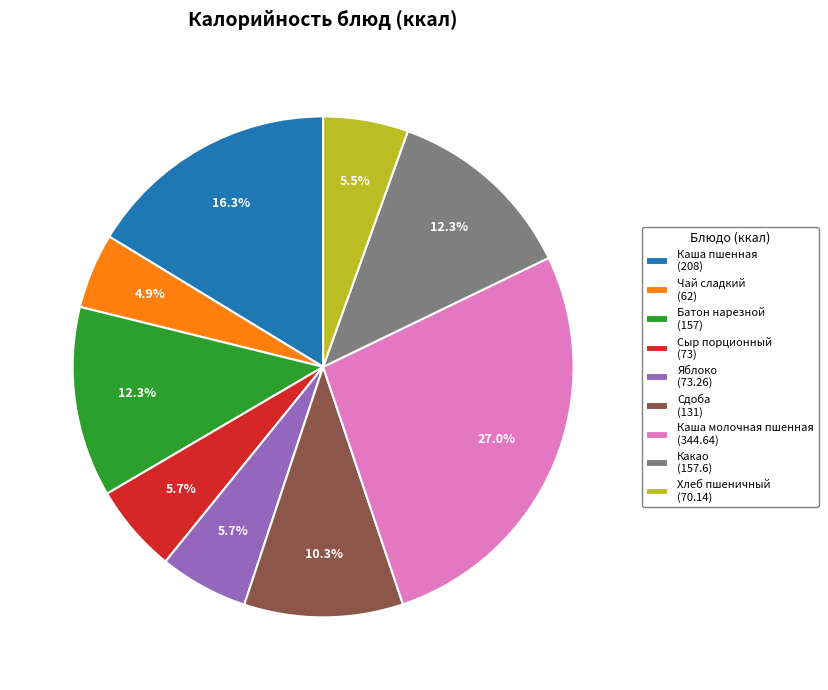

How much of the chart is everything except Сдоба (131)?

89.7%